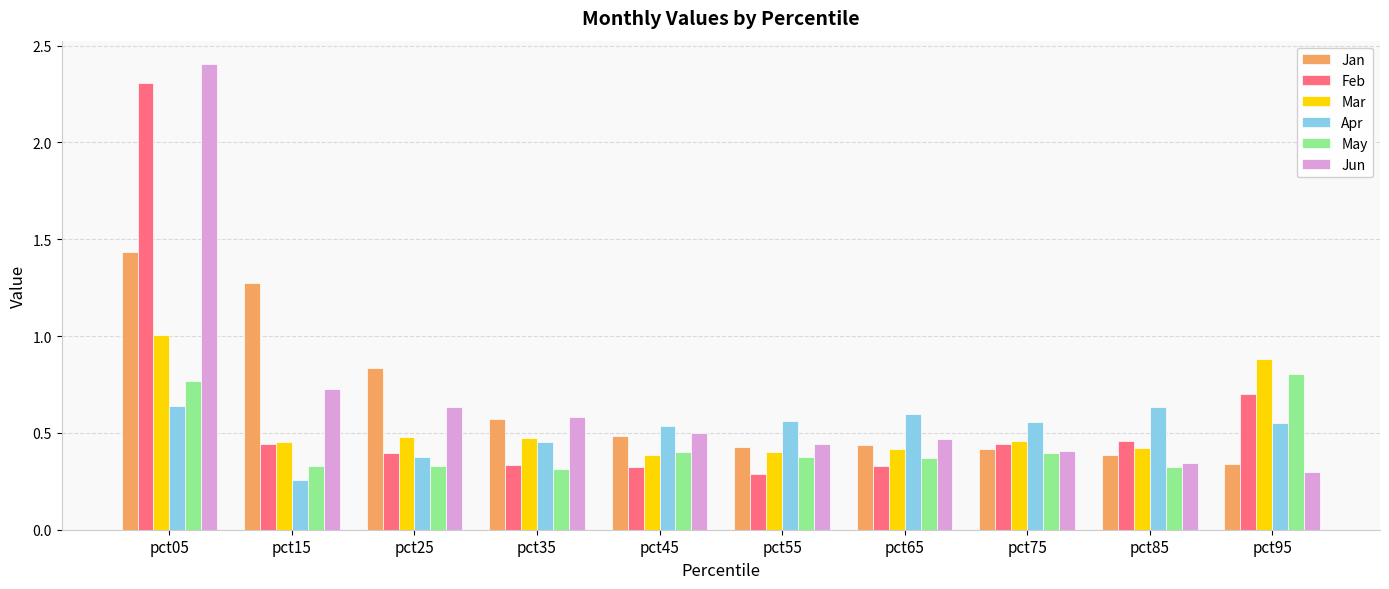

Count the May values in the range 0 to 1.

10